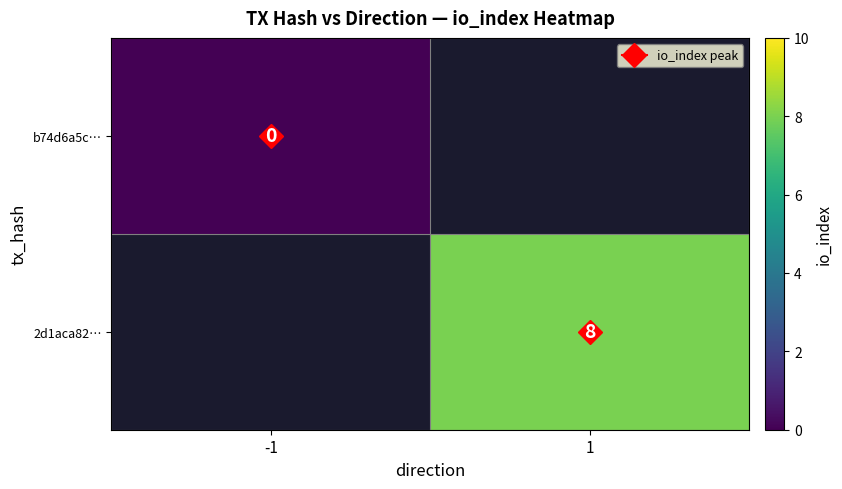

Rank the series by their average value, from highest to lowest.

2d1aca82…, b74d6a5c…